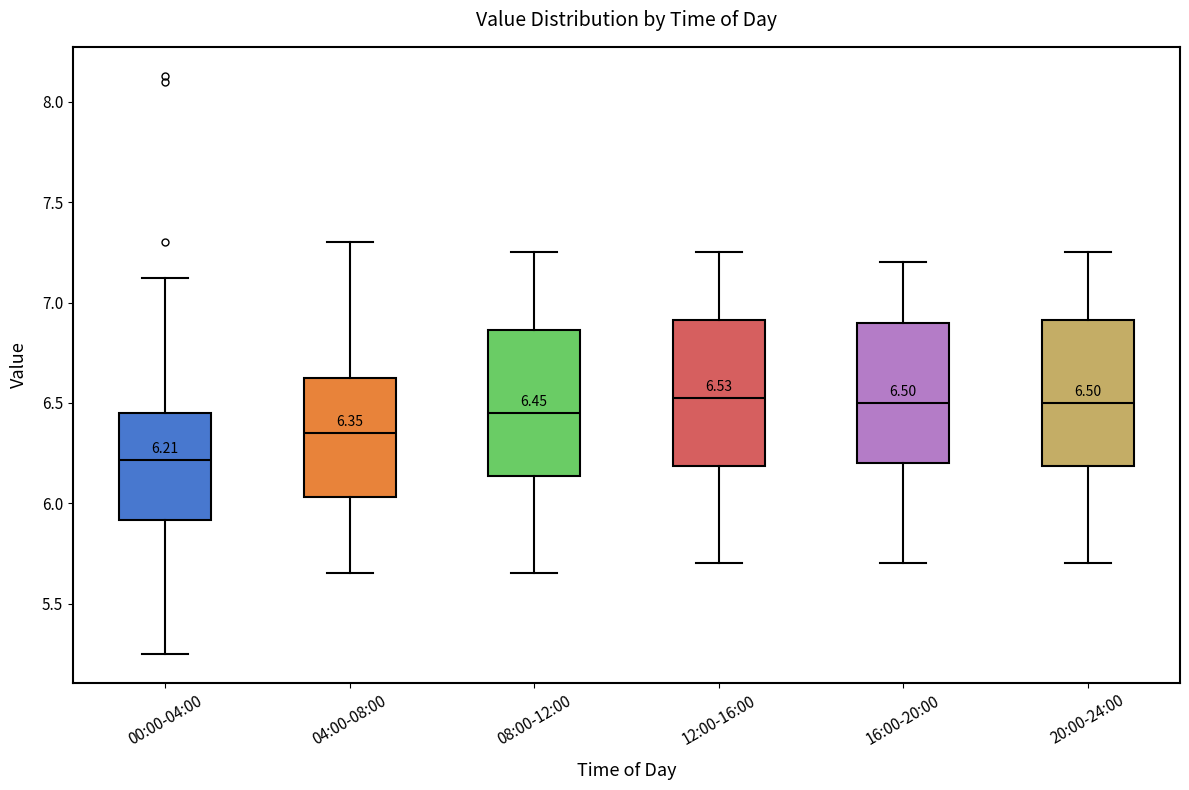

Which box's median line is the lowest?

00:00-04:00